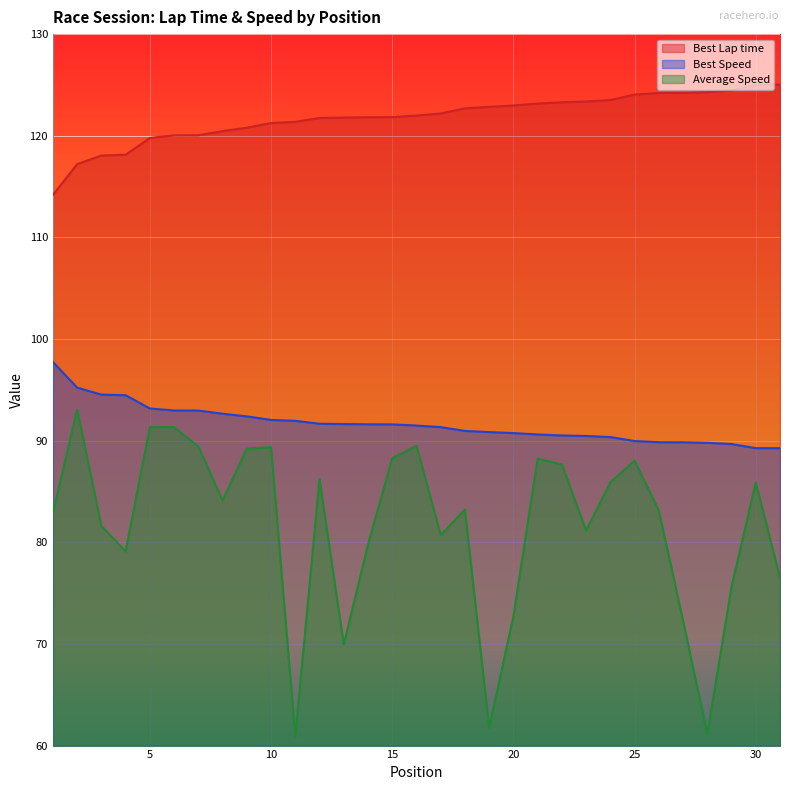

How many lines are shown in the chart?

3